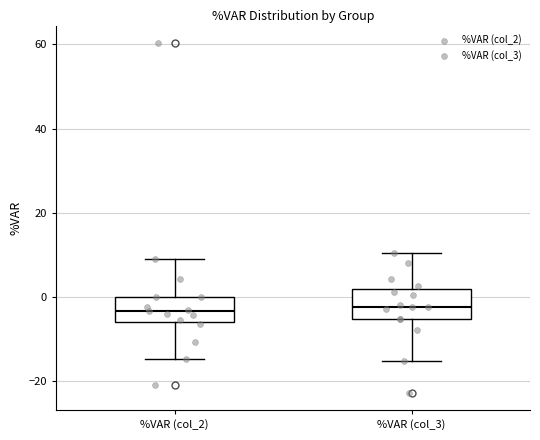

Reading left to right, read every box against the y-axis: the position of its median line, the range the box covers, and the ends of its whiskers. The values are not printed on the chart, so give them approximately, as read against the axis.

%VAR (col_2): median -4, box -6 to 0, whiskers -14 to 8
%VAR (col_3): median -2, box -6 to 2, whiskers -16 to 10